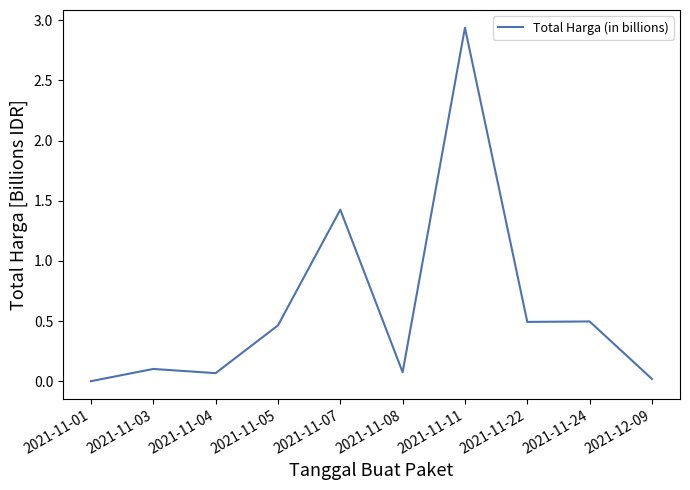

The value at 2021-11-05 is 0.5. True or false?

True